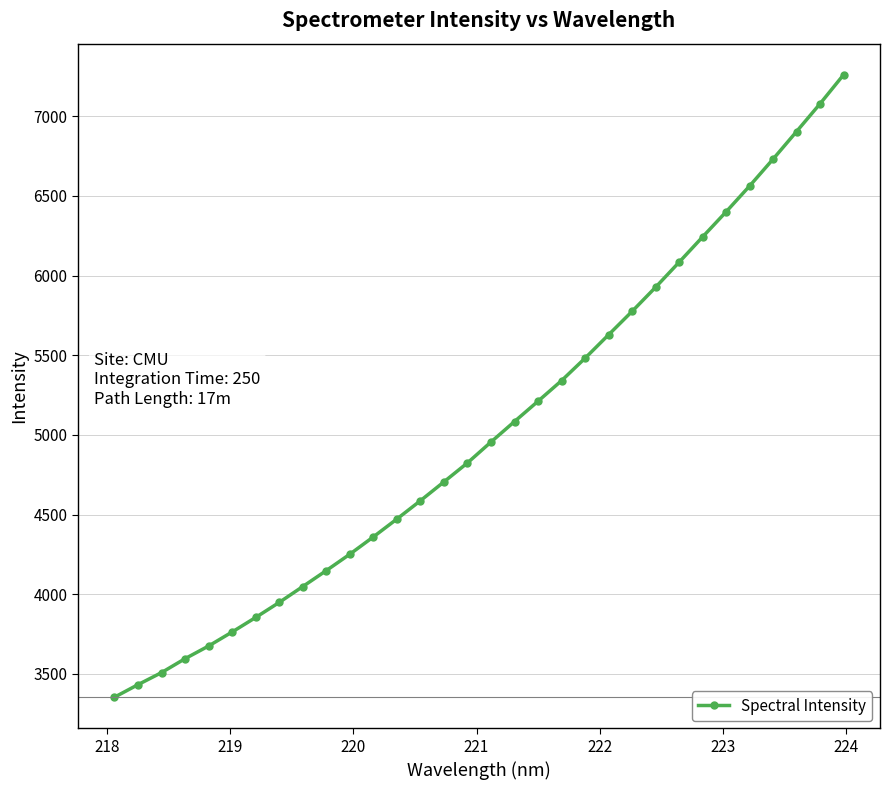

True or false: there are more than 0 points higher than both neighbors.

False